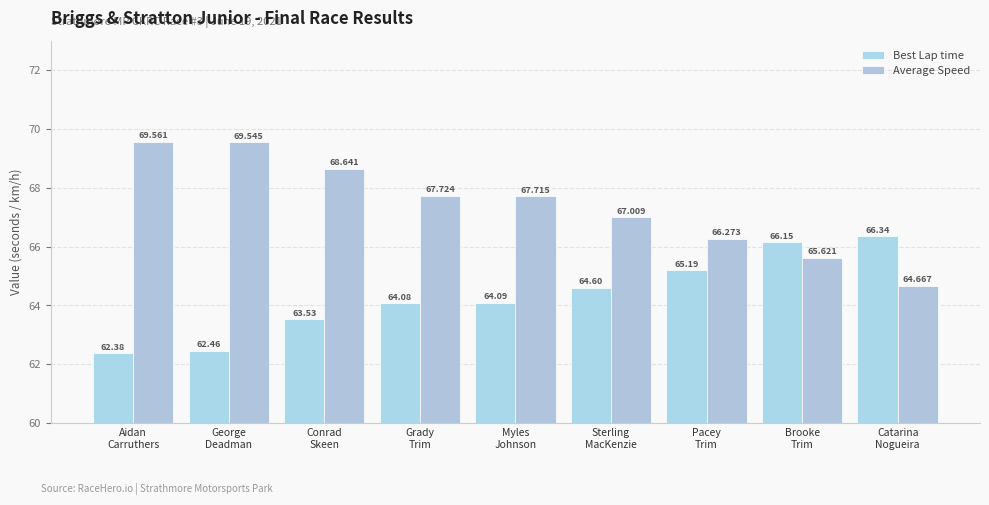

Reading left to right, extract all data points from this chart.

Best Lap time: 62.4	62.5	63.5	64.1	64.1	64.6	65.2	66.2	66.3
Average Speed: 69.6	69.5	68.6	67.7	67.7	67.0	66.3	65.6	64.7